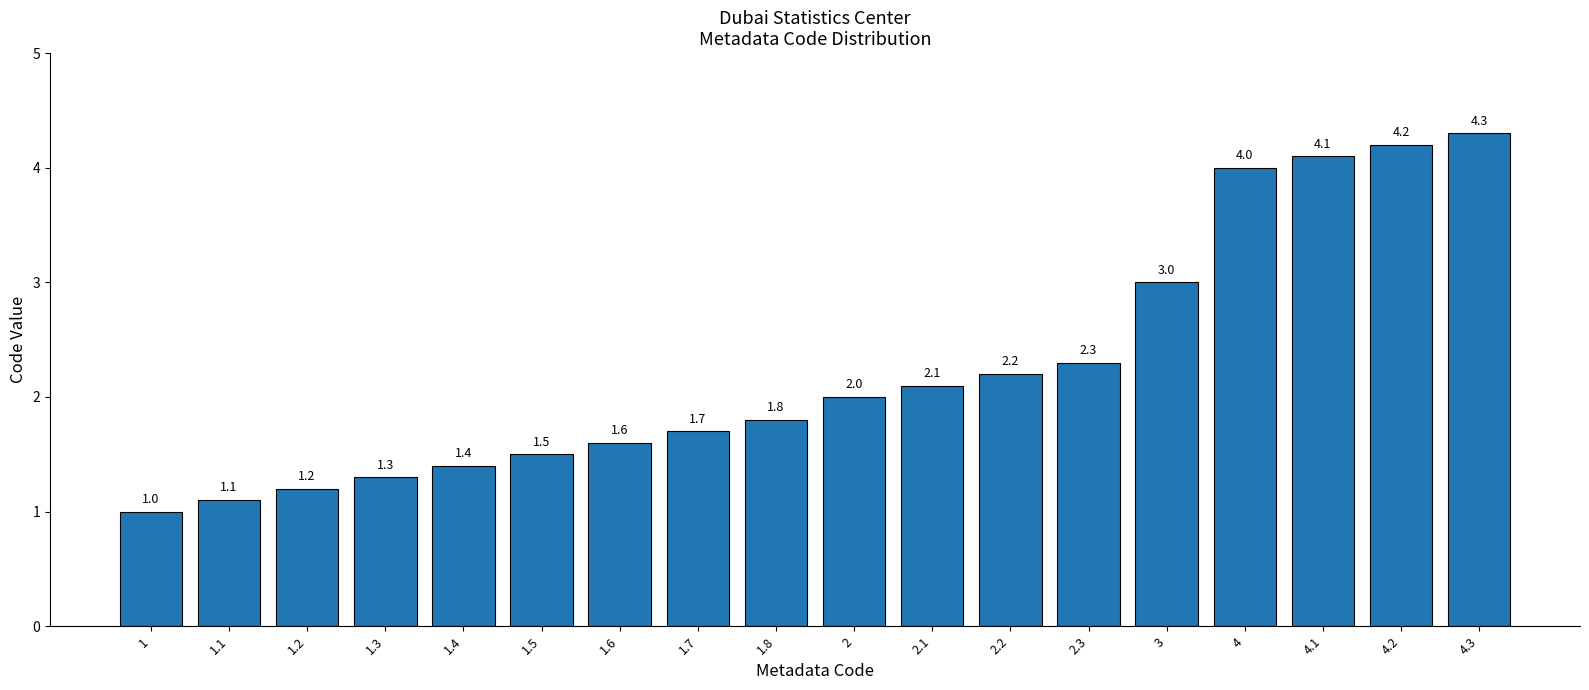

What is the maximum value shown in the chart?

4.3